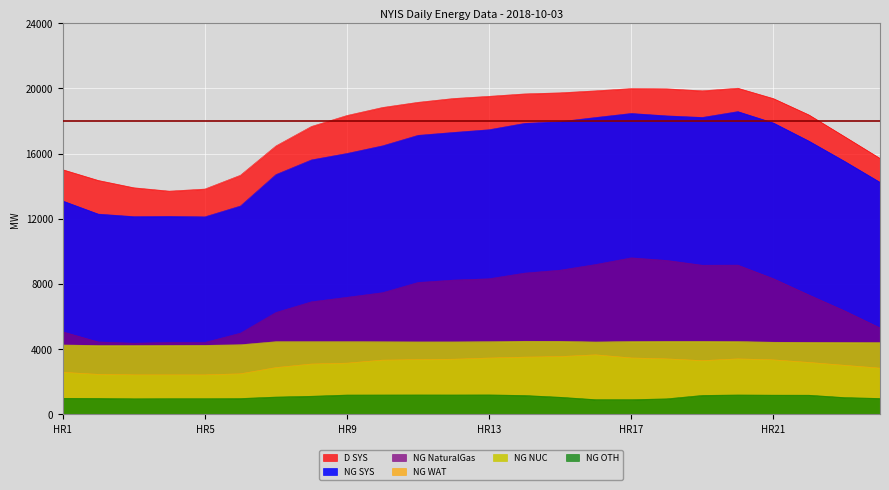

True or false: D SYS has more than 2 interior local peaks.

False